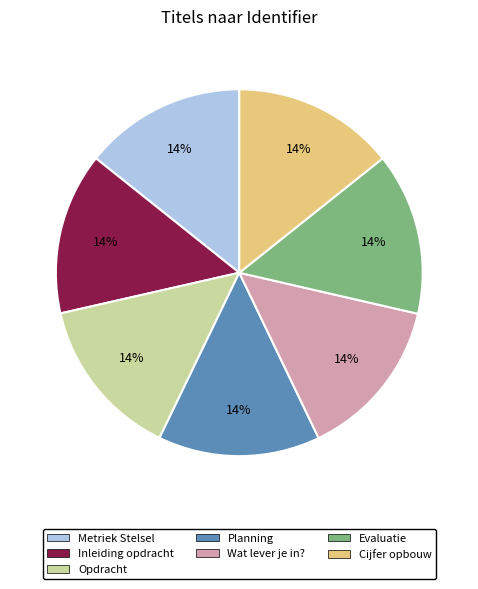

Do Planning and Wat lever je in? together represent more than half of the pie?

No